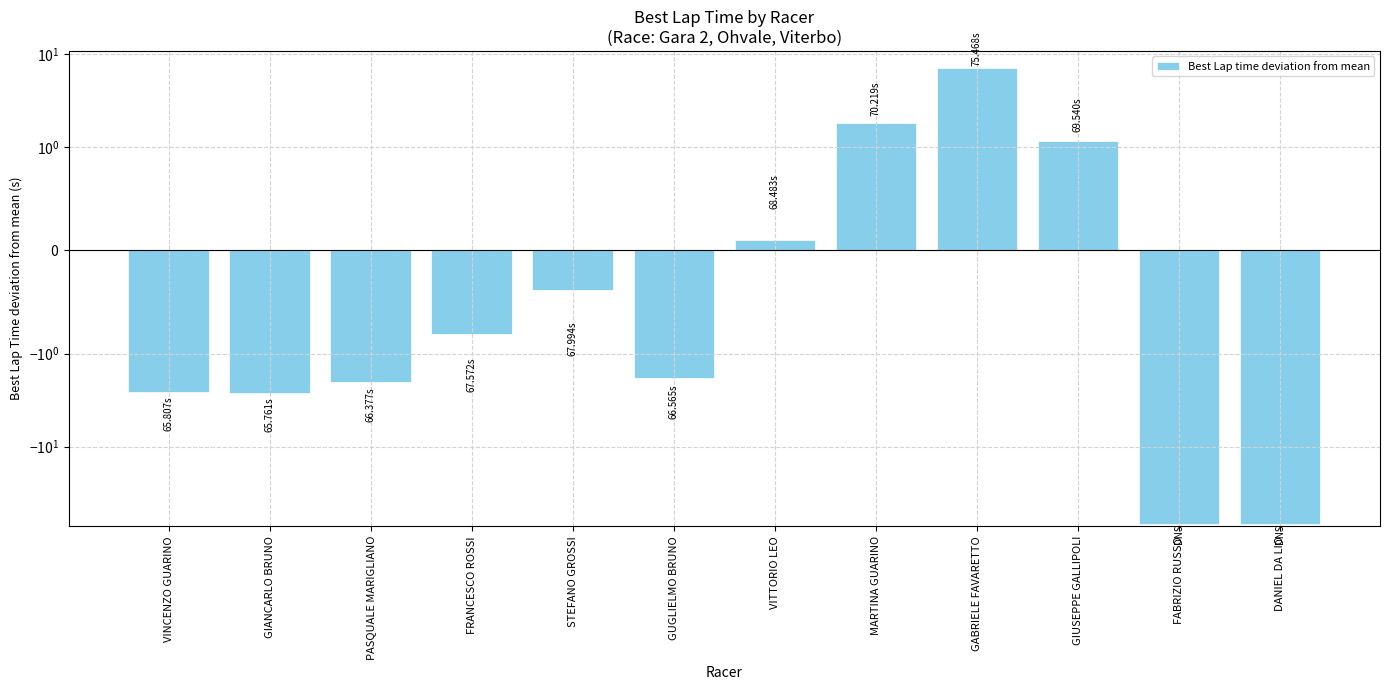

True or false: the data shows 1.8 at MARTINA GUARINO.

True